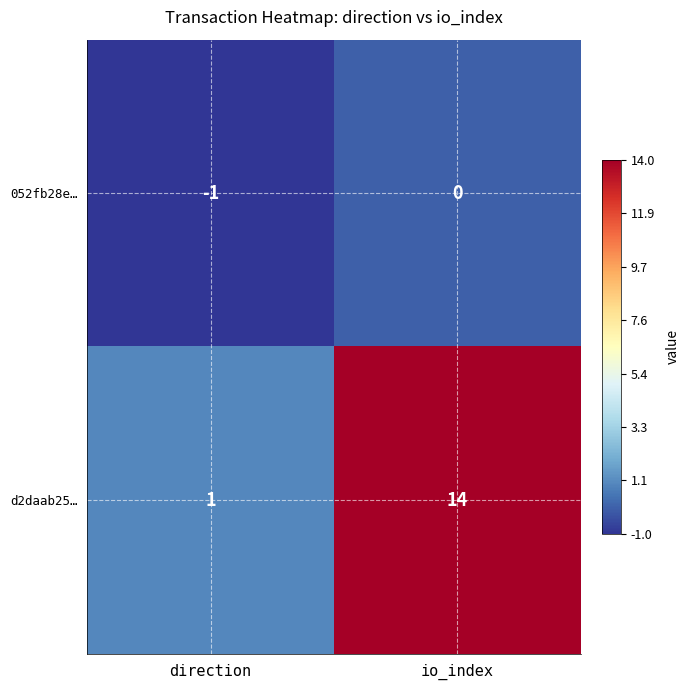

Where is 052fb28e… nearest to the value 0?

io_index